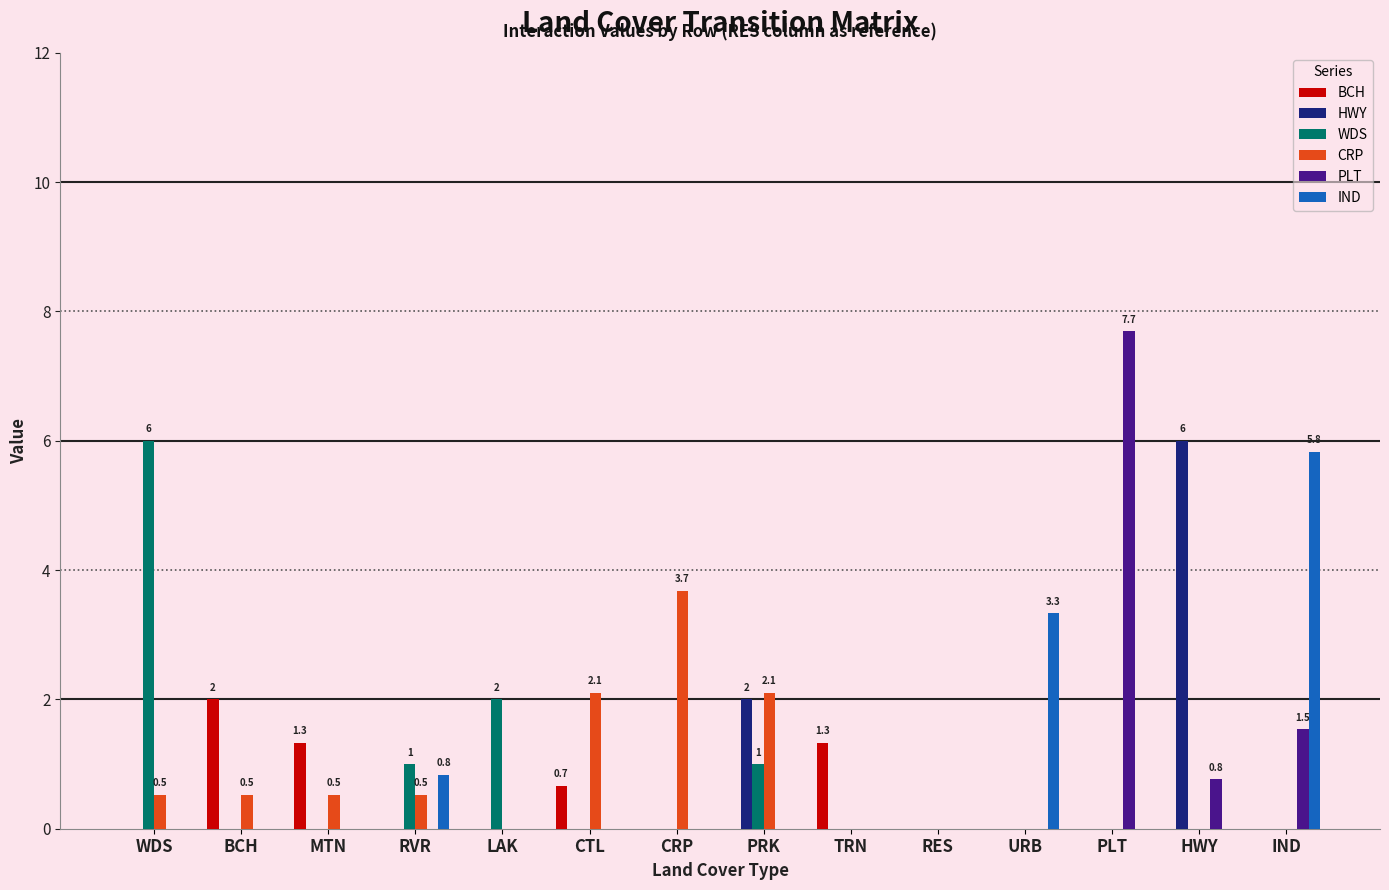

What is the sum of all BCH values?

5.3